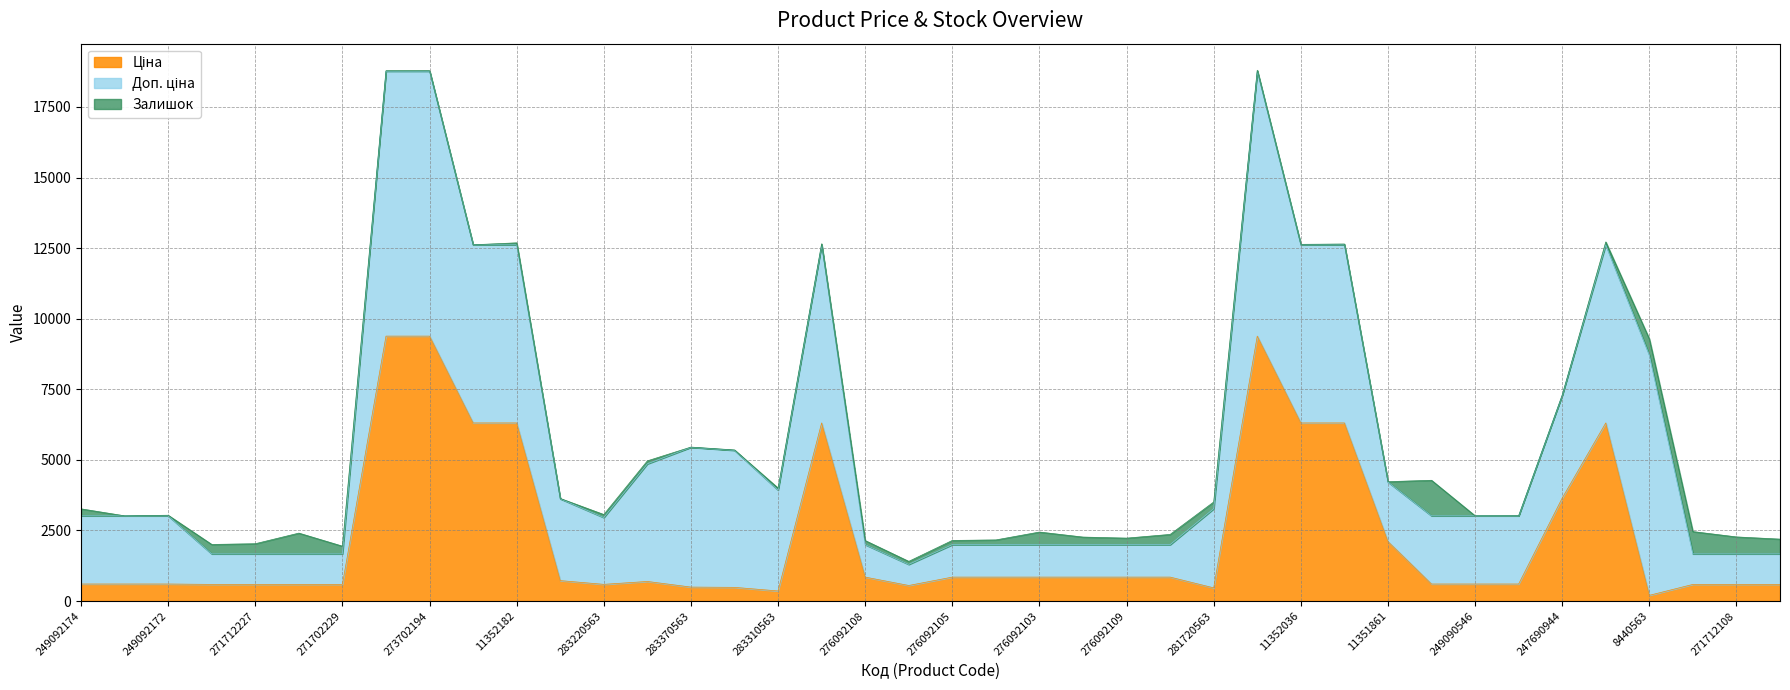

What is the difference between the Залишок values at 283340563 and 283370563?

5.0